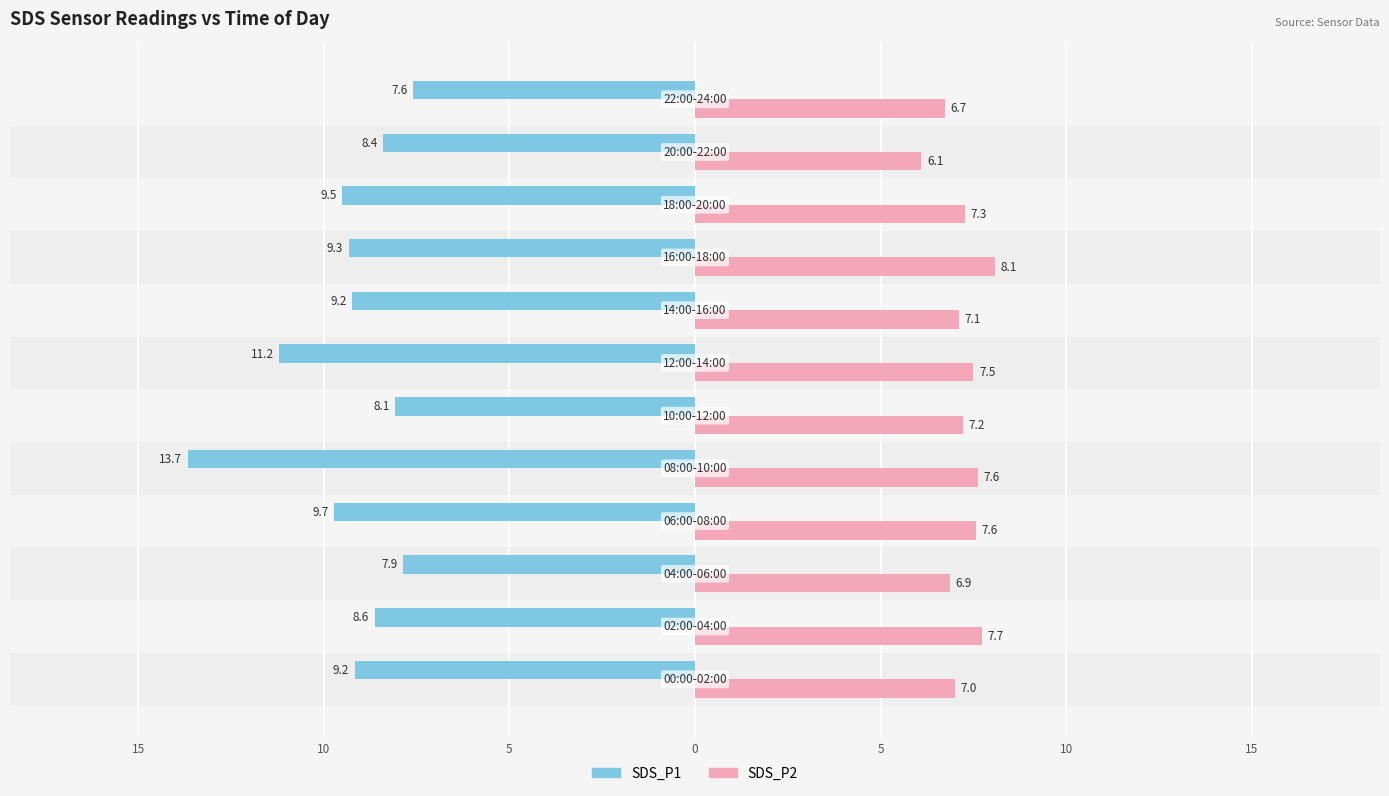

What are all the series names shown in the legend?

SDS_P1, SDS_P2